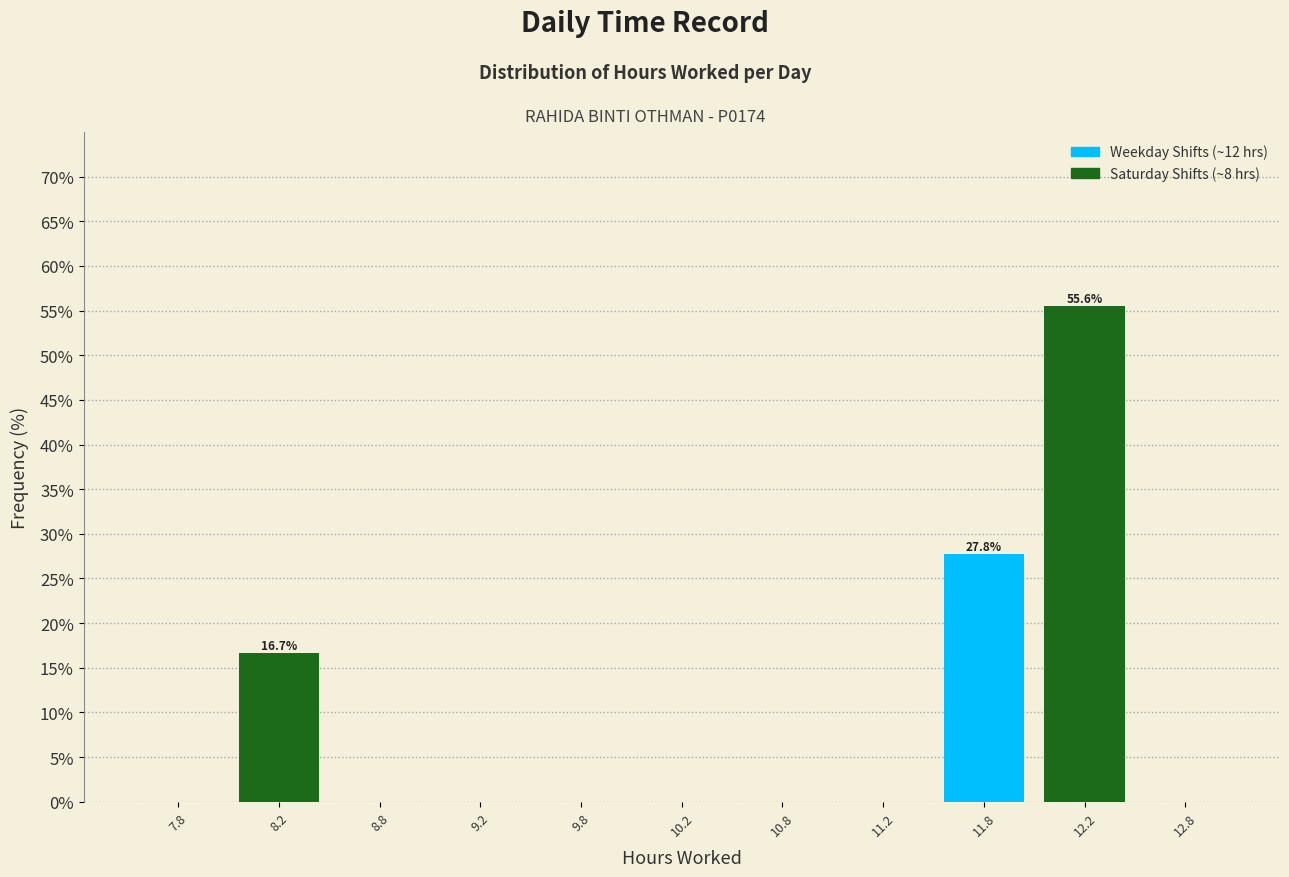

Over which range of the x-axis is the bar tallest?

12.0 to 12.5